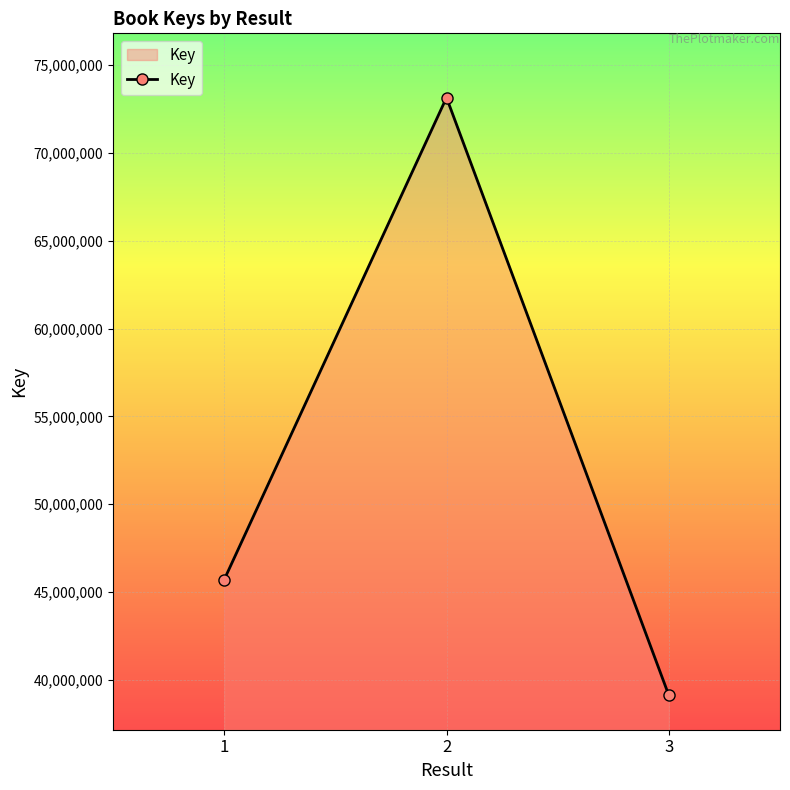

Which category has the lowest value across all series?

3